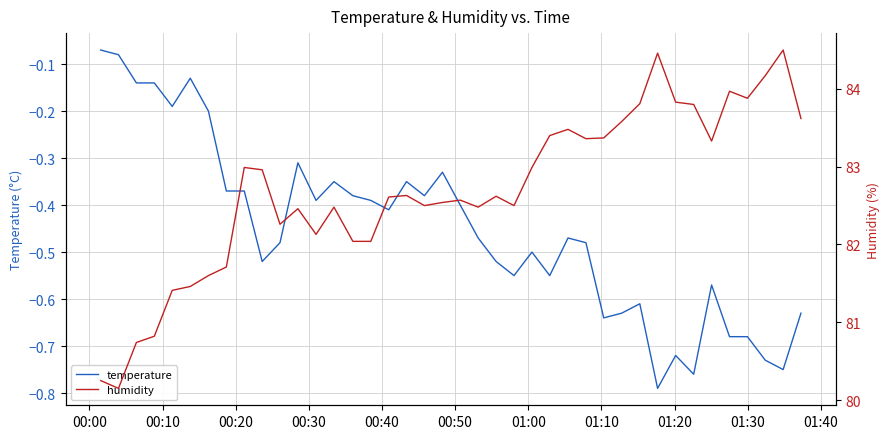

Rank the series by their average value, from highest to lowest.

humidity, temperature